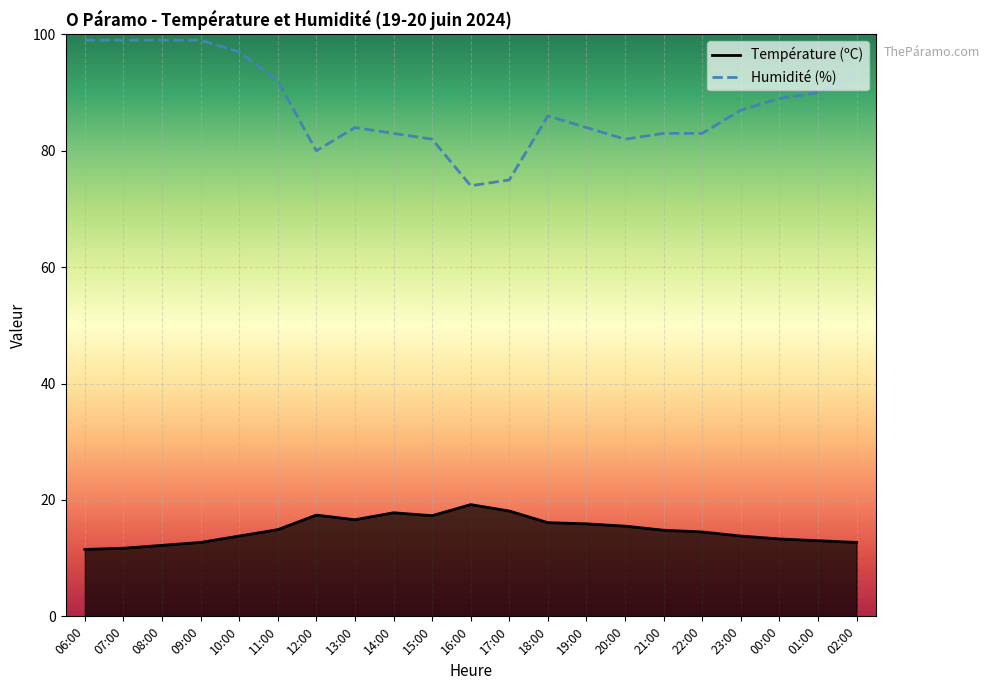

How many data points are less than 86?

10